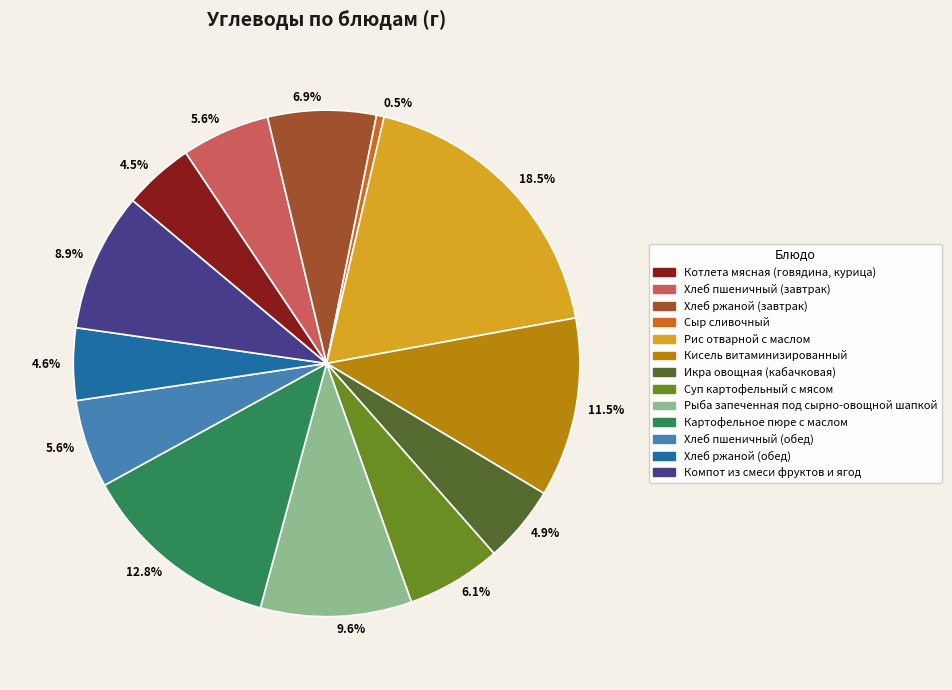

Is there any slice that represents more than half of the pie?

No